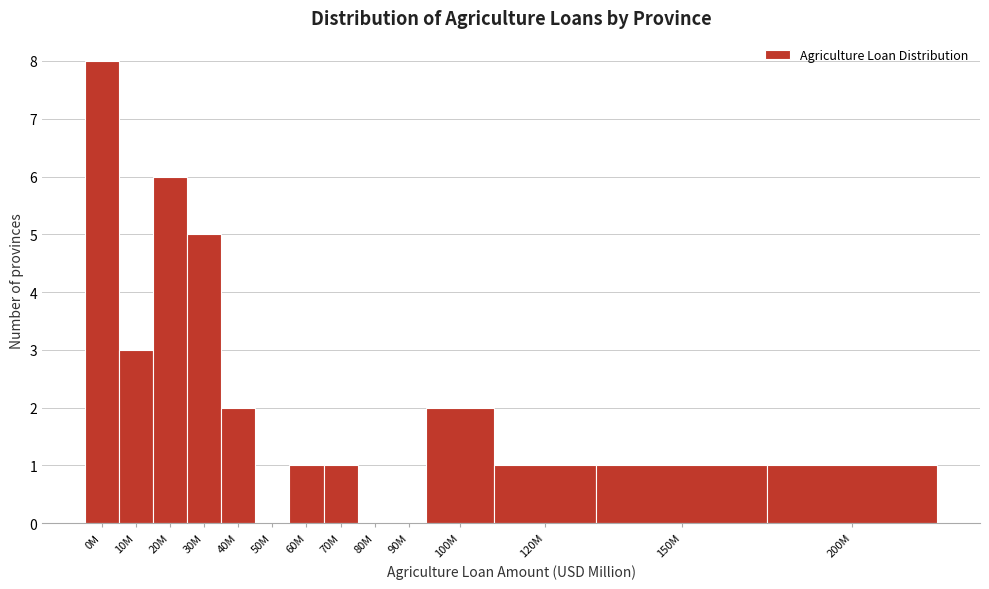

Reading right to left, transcribe all the data shown in this chart.

200M=1	150M=1	120M=1	100M=2	90M=0	80M=0	70M=1	60M=1	50M=0	40M=2	30M=5	20M=6	10M=3	0M=8